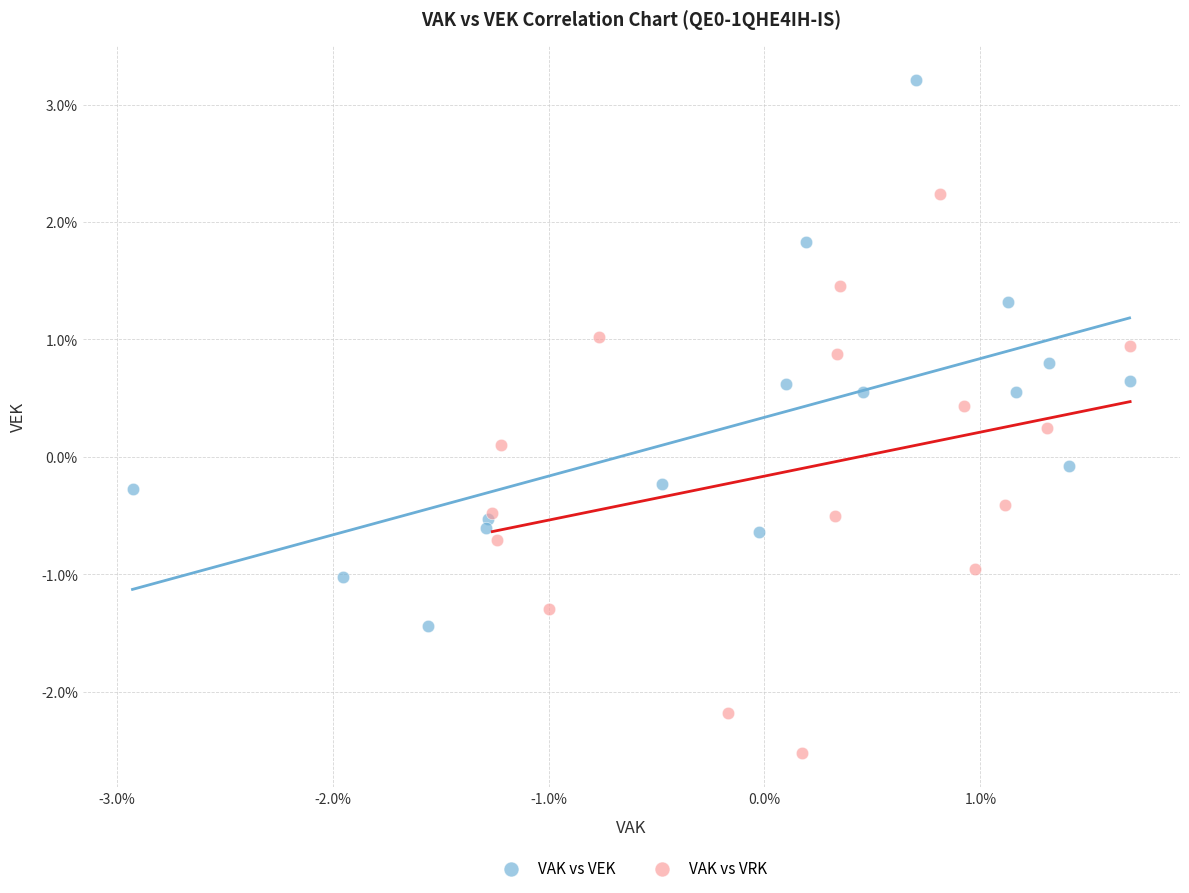

What are all the series names shown in the legend?

VAK vs VEK, VAK vs VRK